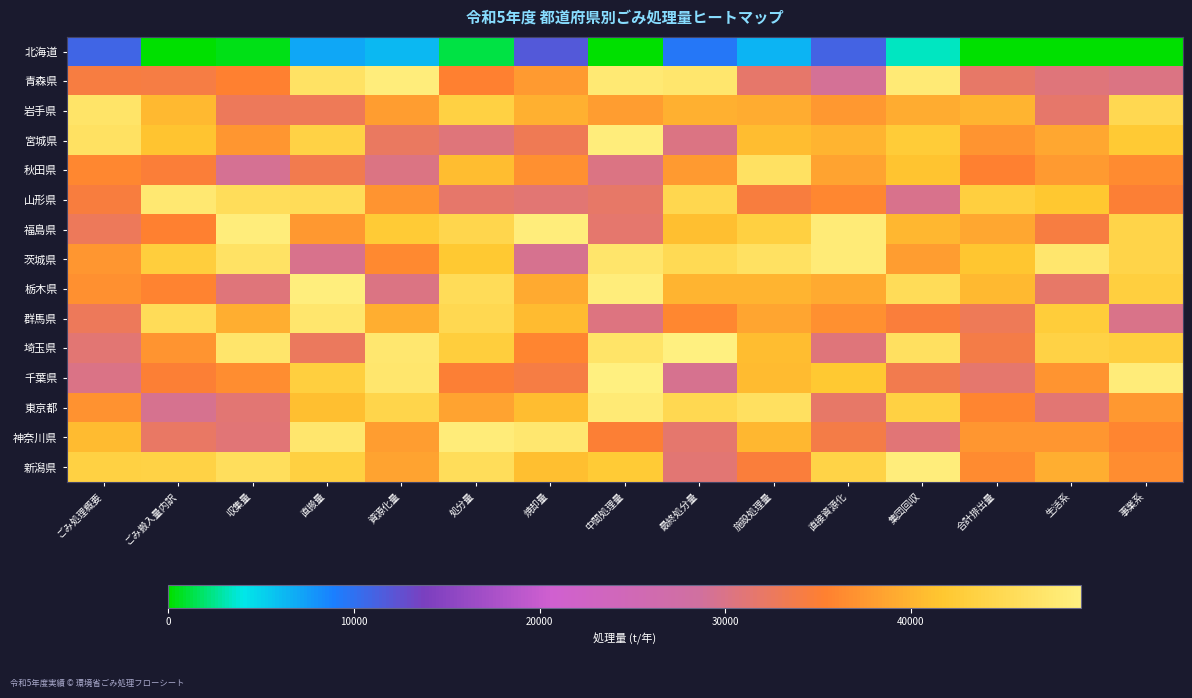

How many data points does each series have?

15